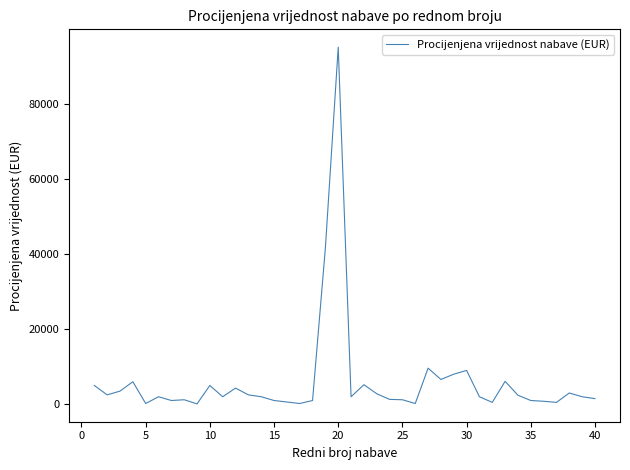

What is the difference between the maximum and minimum values?

94900